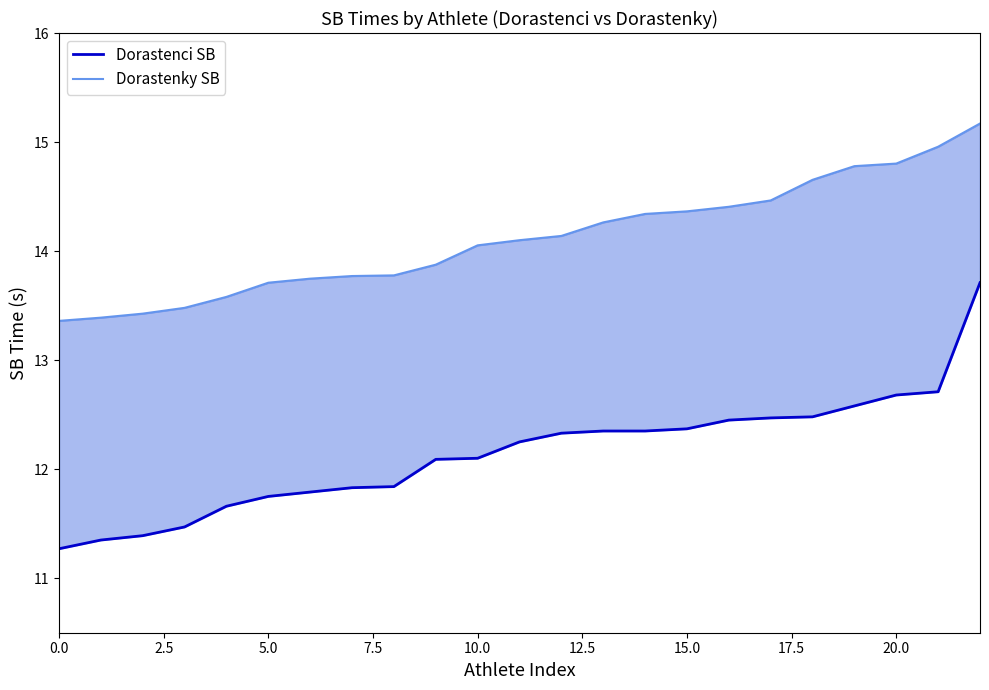

What are all the series names shown in the legend?

Dorastenci SB, Dorastenky SB